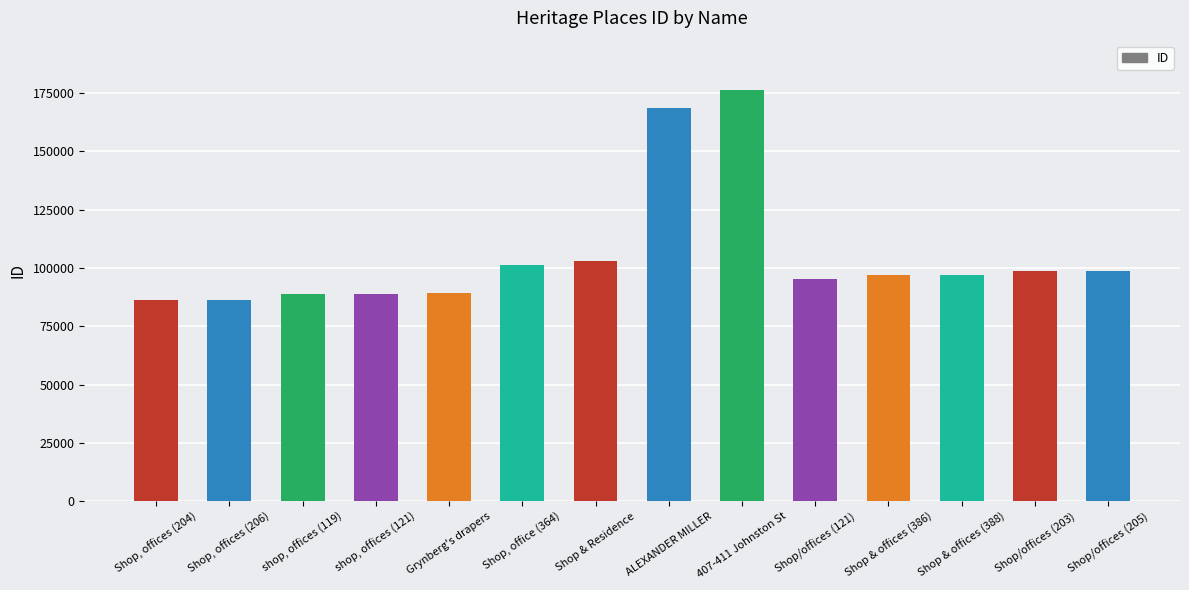

At which category does the chart reach its peak across all series?

407-411 Johnston St